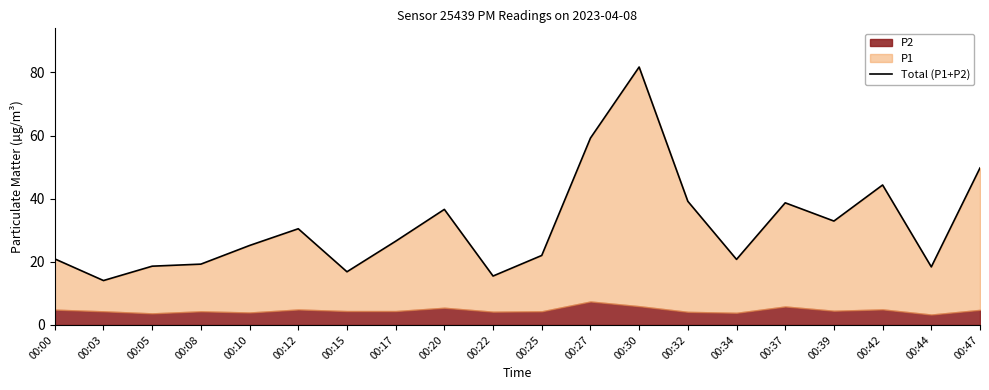

Count the number of values greater than 26.

10